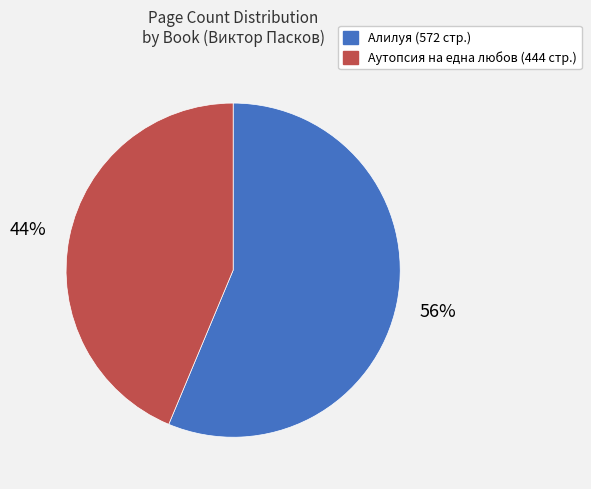

How many segments does this pie chart have?

2